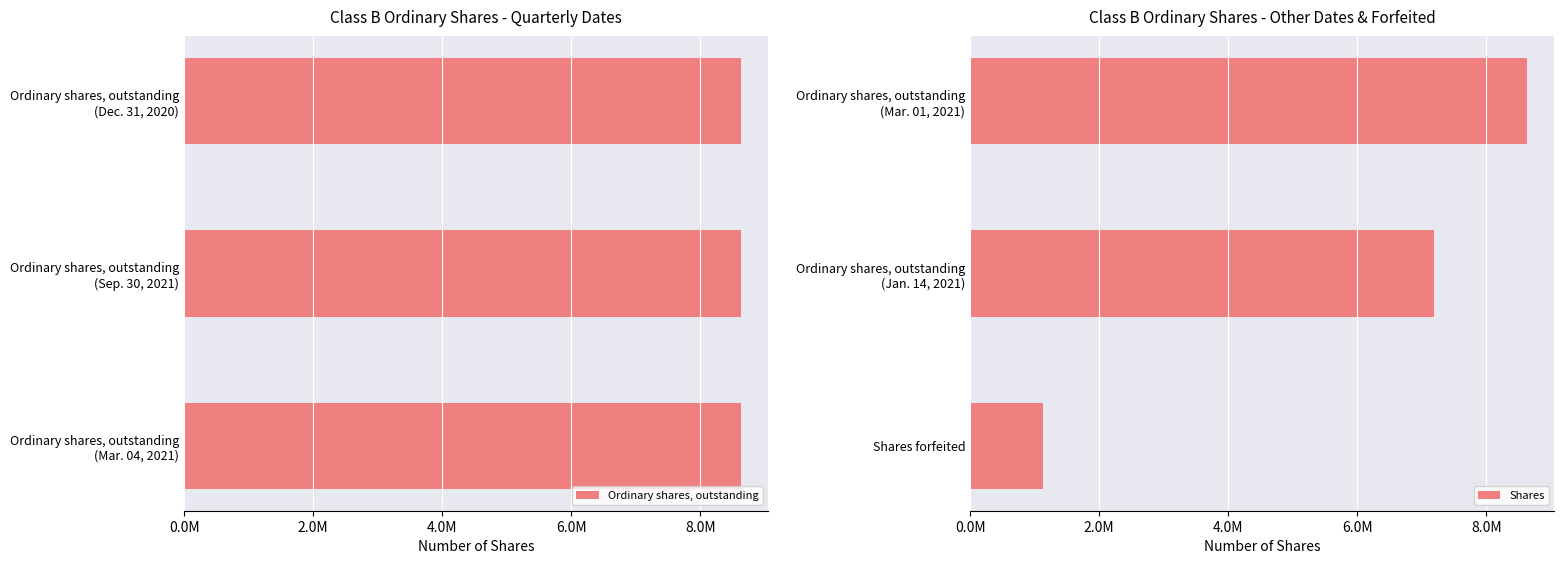

Are the bars grouped side by side (vs. stacked)?

Yes